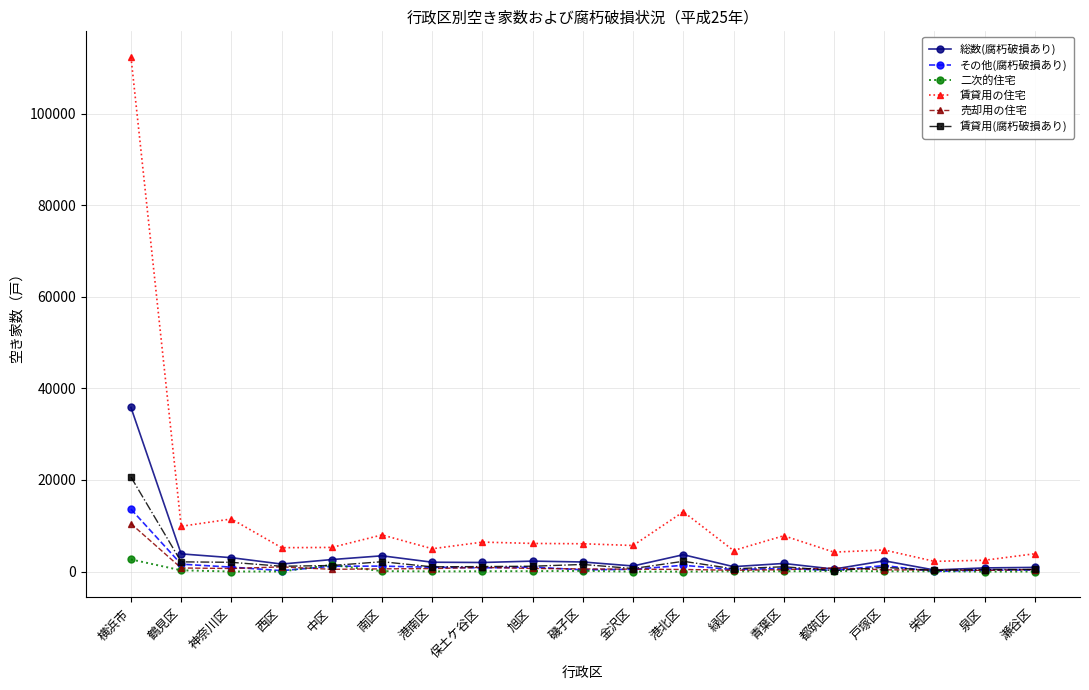

What are all the series names shown in the legend?

総数(腐朽破損あり), その他(腐朽破損あり), 二次的住宅, 賃貸用の住宅, 売却用の住宅, 賃貸用(腐朽破損あり)